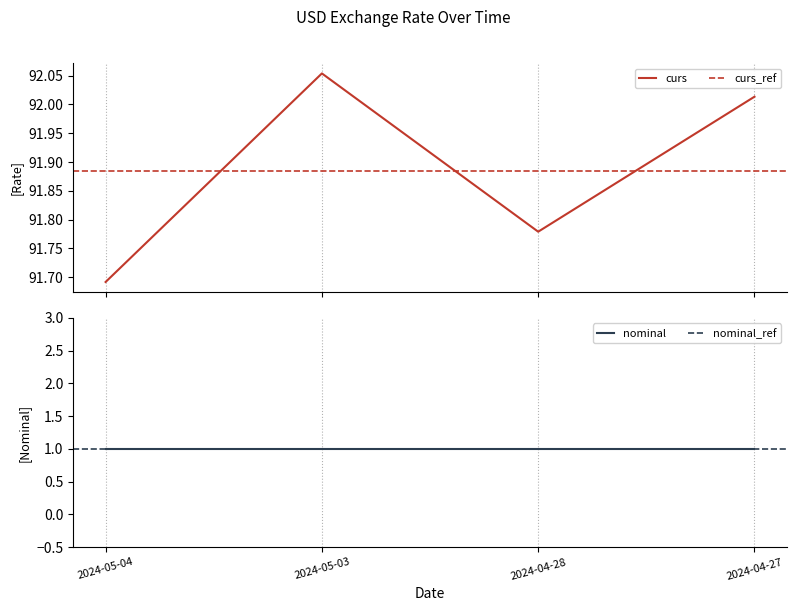

How many data points are less than 92?

2